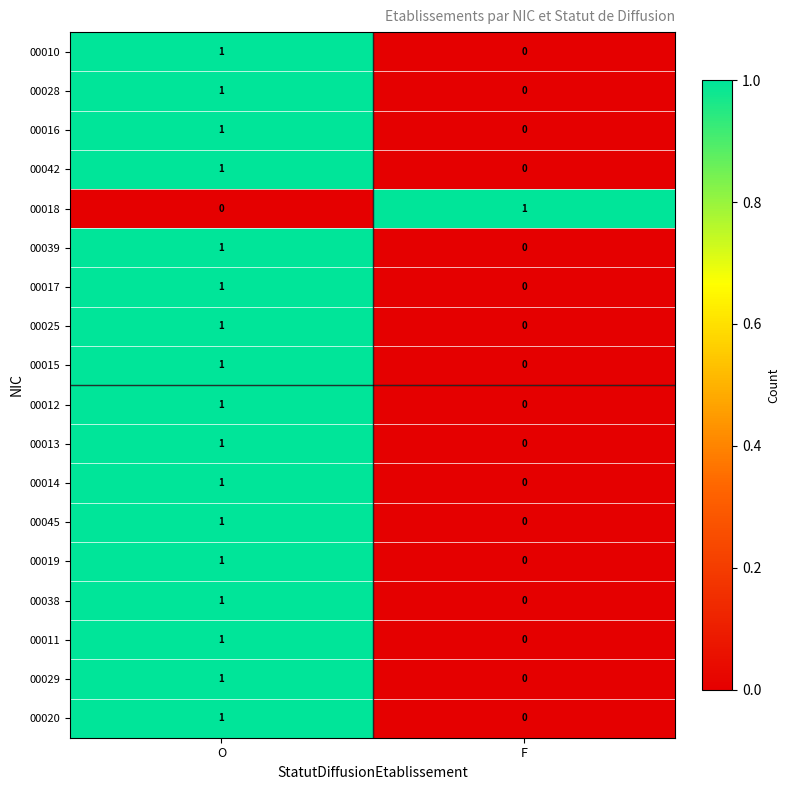

The value of 00028 at F is 0. True or false?

True